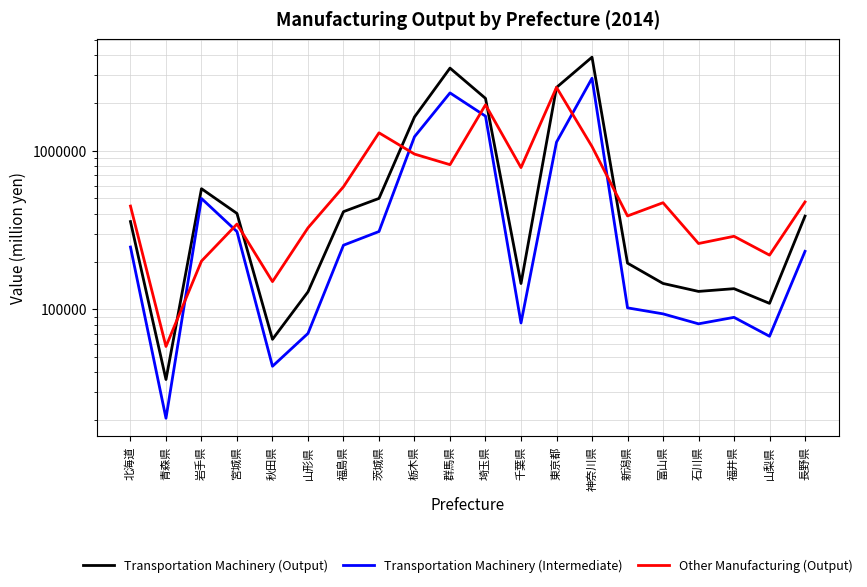

Which category has the highest value in the Other Manufacturing (Output) series?

東京都